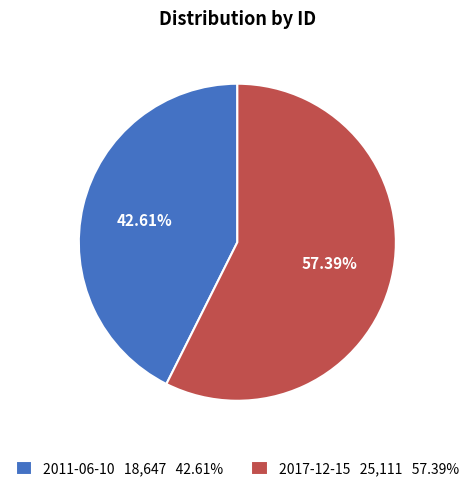

Does any single category account for the majority?

Yes